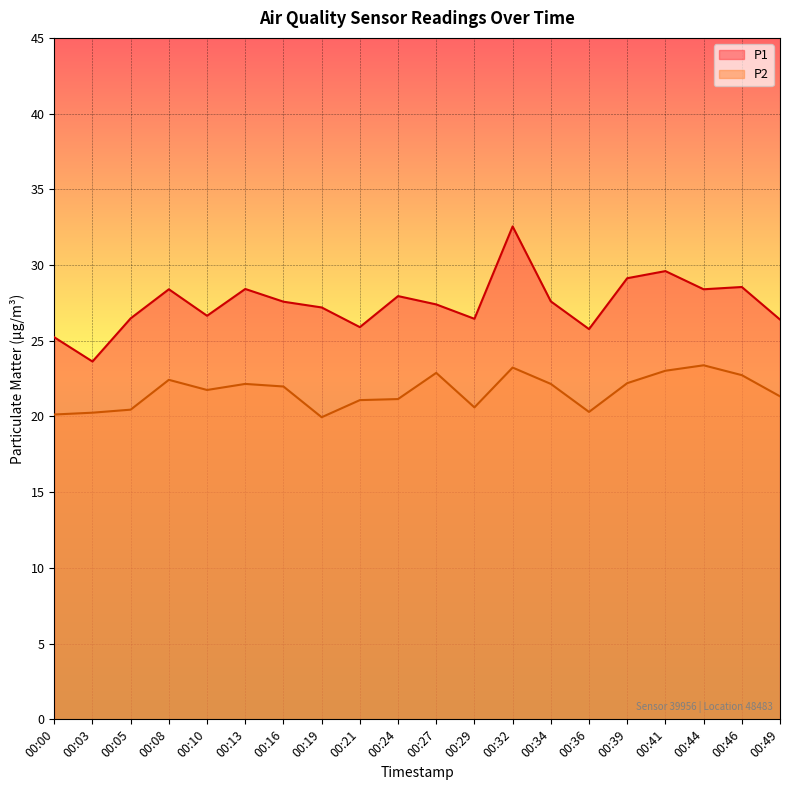

Rank the series by their maximum value, from lowest to highest.

P2, P1